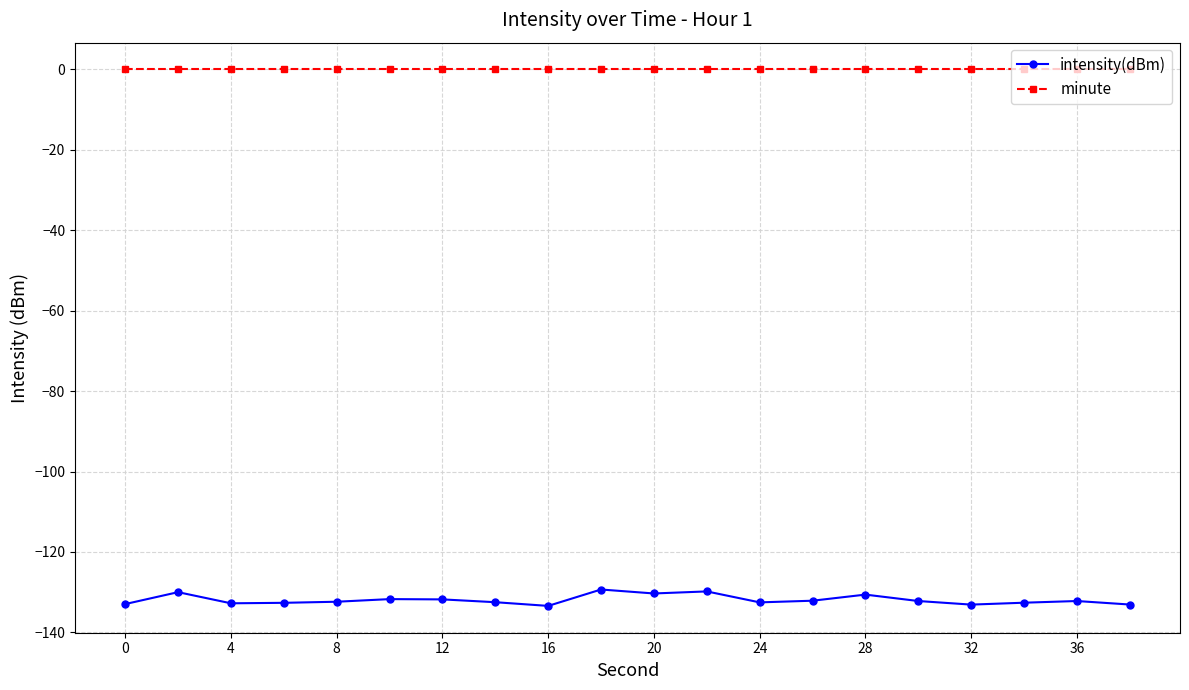

What is the sum of all intensity(dBm) values?

-2638.3